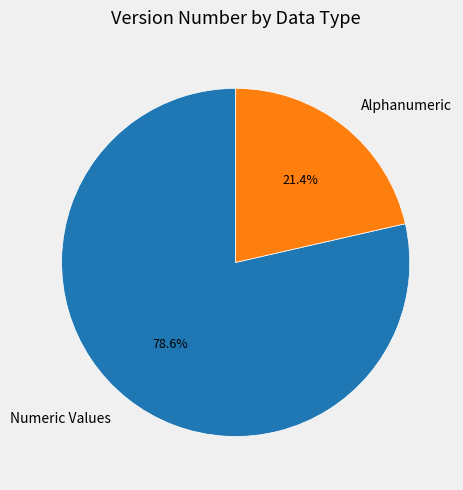

Does any single category account for the majority?

Yes